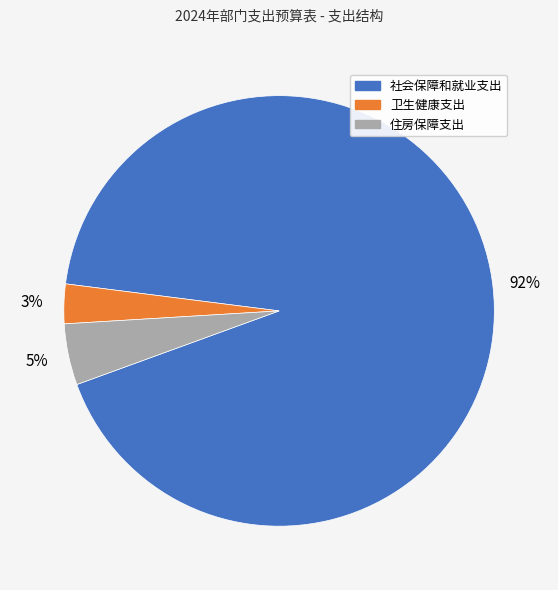

True or false: 社会保障和就业支出 accounts for 84% of the total.

False